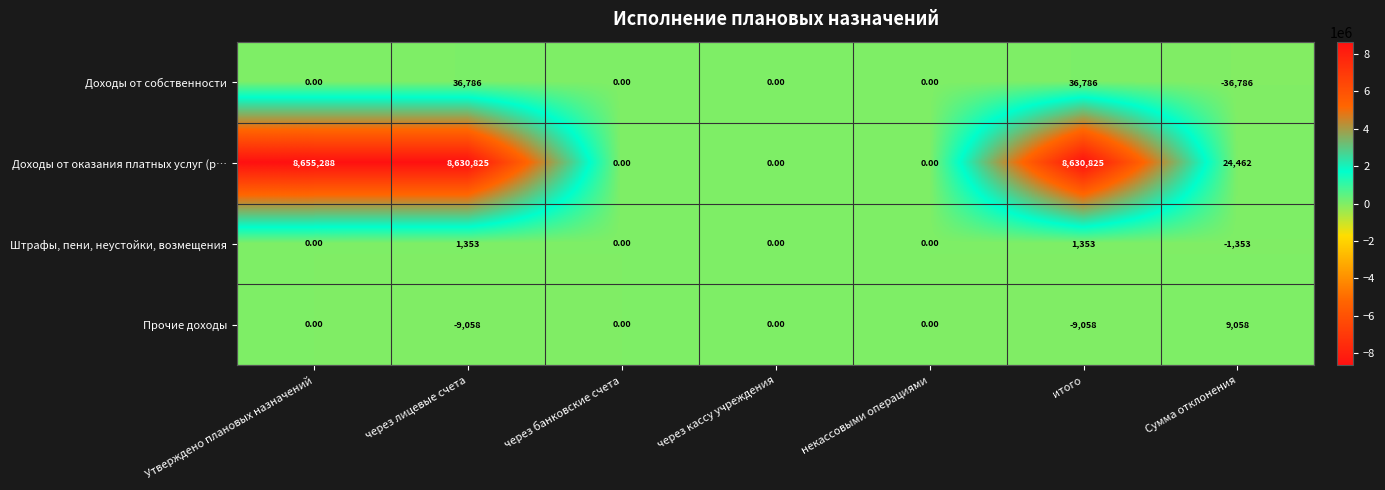

Where does the Доходы от оказания платных услуг (р… series first go above 24462?

Утверждено плановых назначений